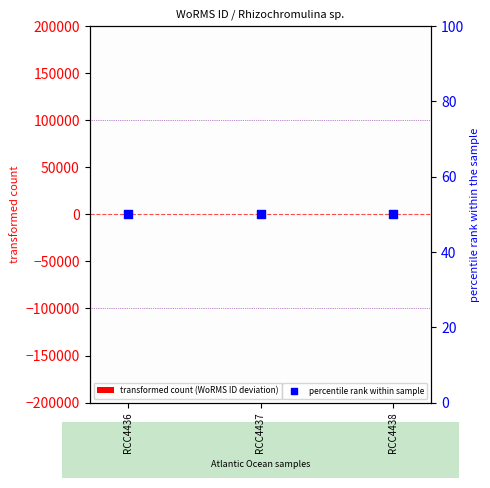

What is the total value across all series at RCC4438?

50